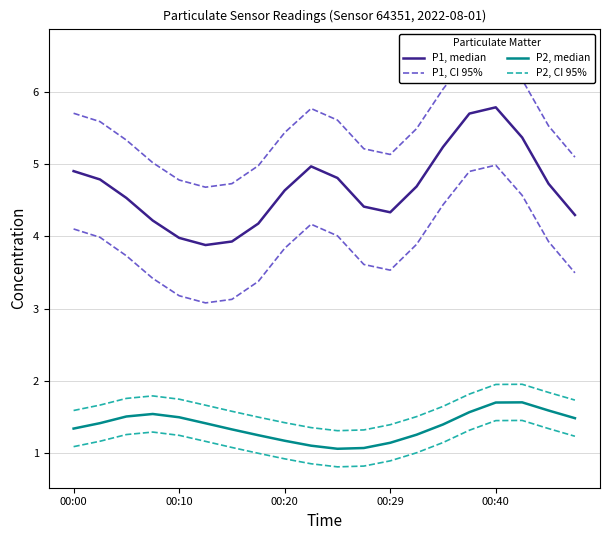

List the series in order of their peak value, highest first.

P1, CI 95%, P1, median, P2, CI 95%, P2, median